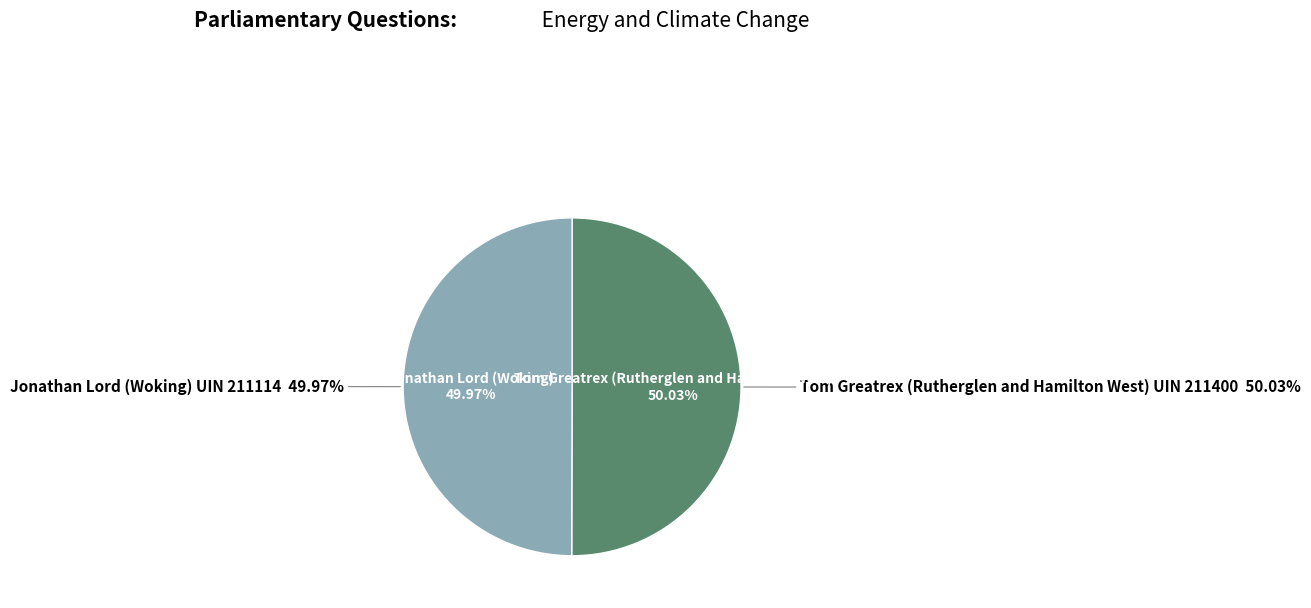

Which slice is the largest?

Tom Greatrex (Rutherglen and Hamilton West) UIN 211400